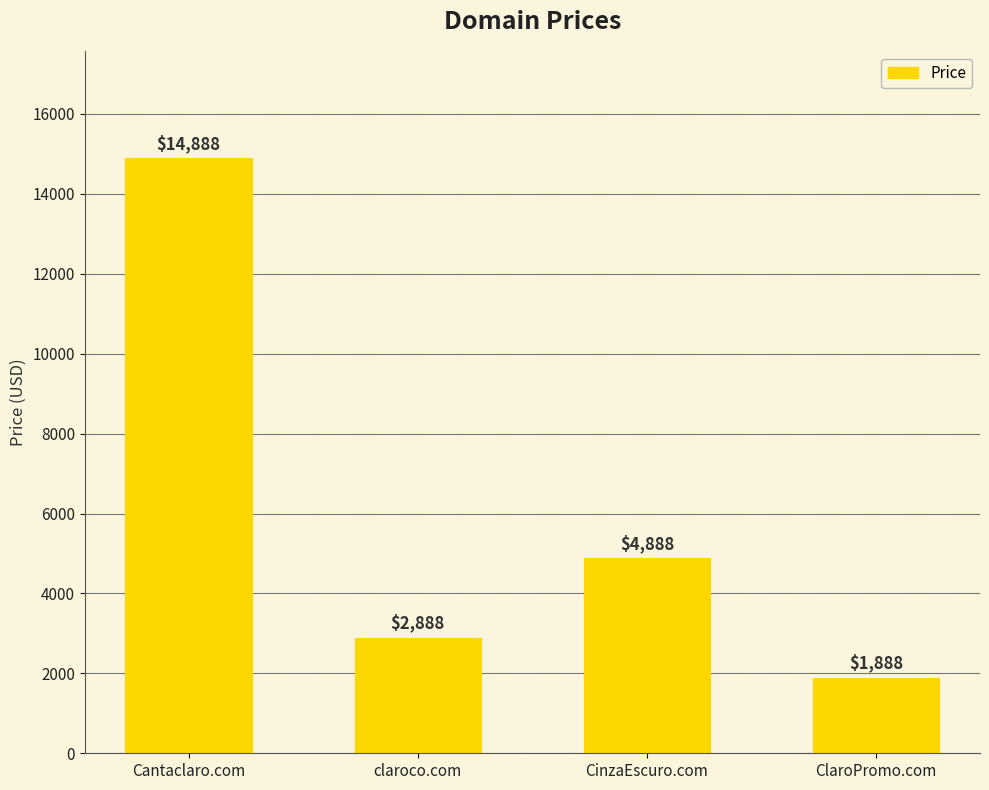

List the labels in order of value, smallest first.

ClaroPromo.com, claroco.com, CinzaEscuro.com, Cantaclaro.com